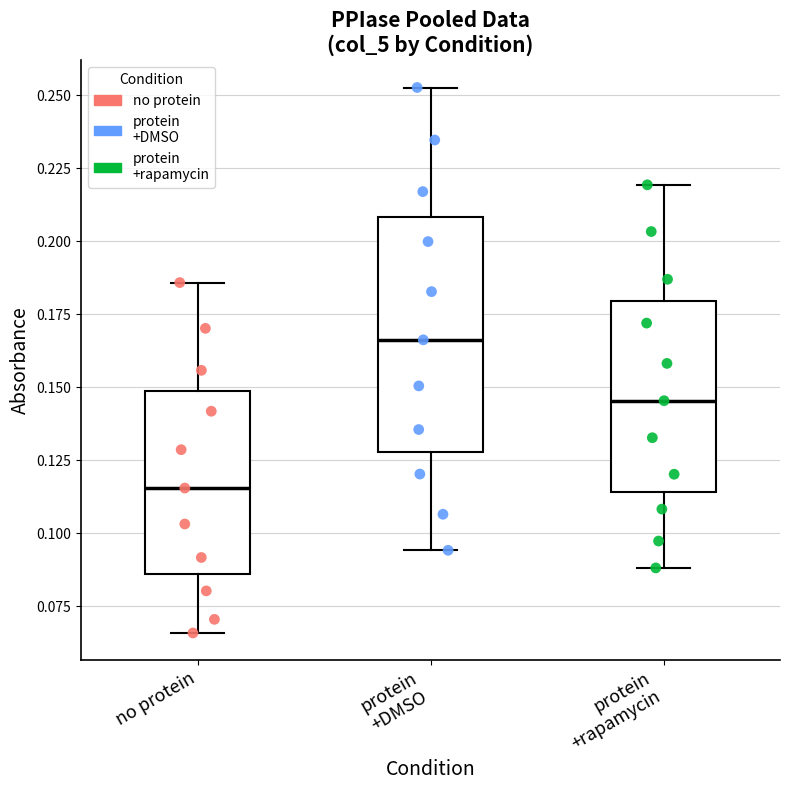

Where is the lower edge of the box for protein +rapamycin on the y-axis? The values are not printed on the chart, so give them approximately, as read against the axis.

0.115